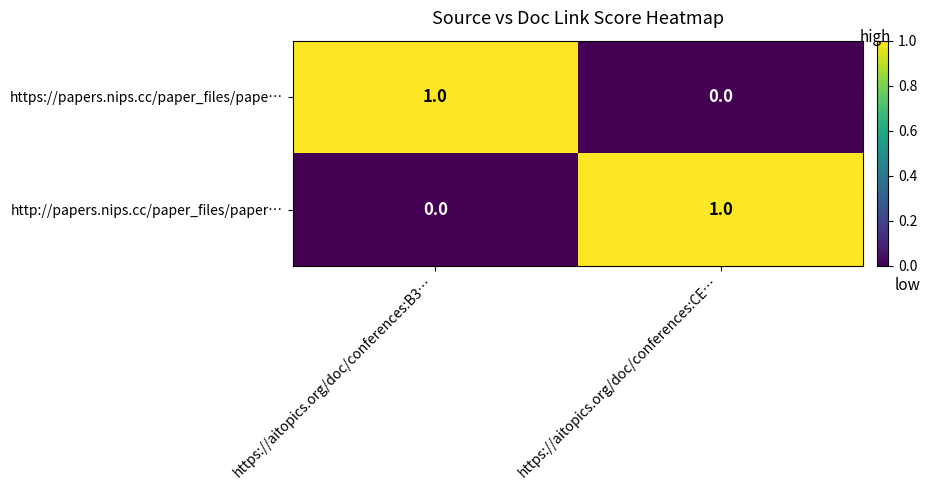

Where is https://papers.nips.cc/paper_files/pape… nearest to the value 0?

https://aitopics.org/doc/conferences:CE…